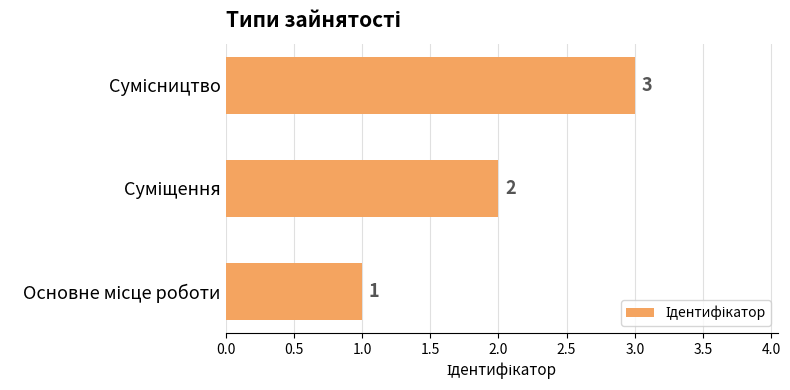

What is the average value?

2